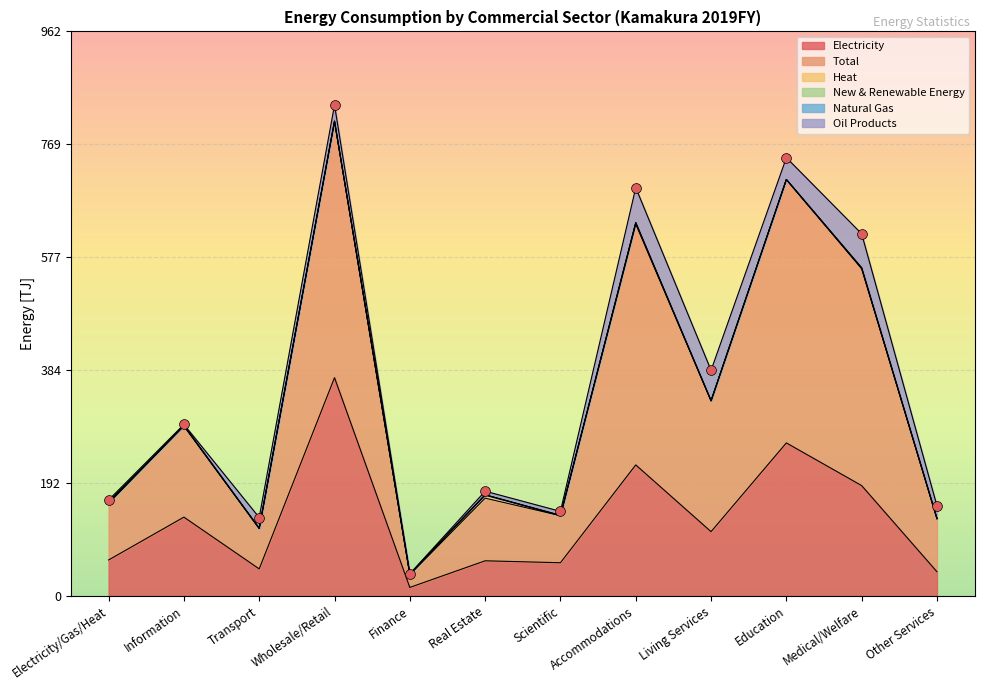

Which series contains the lowest Y value?

Heat